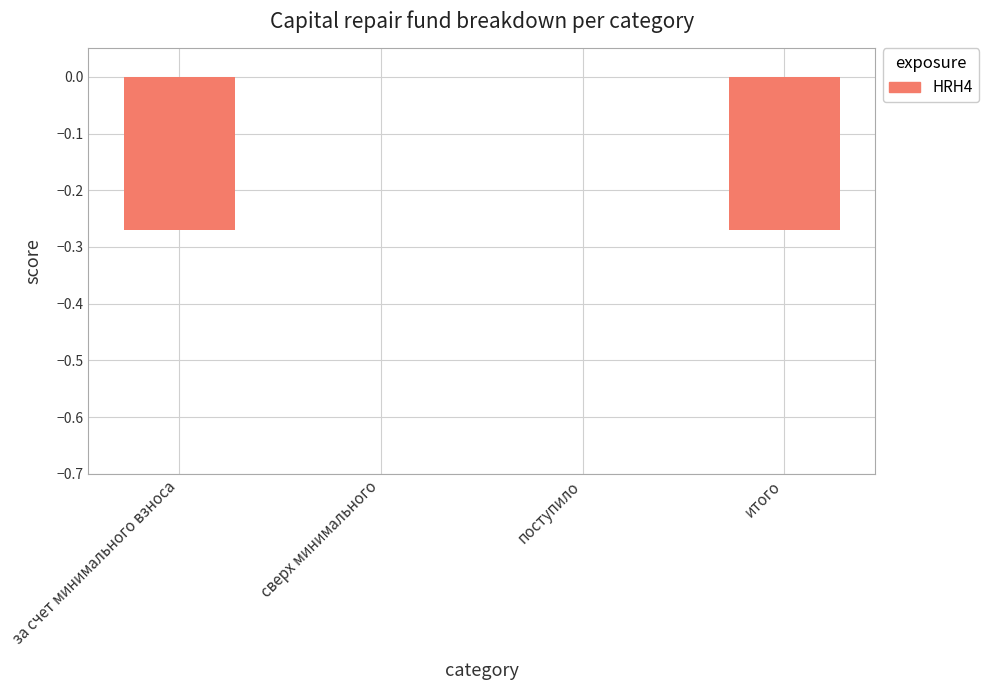

True or false: the data shows -0.1 at за счет минимального взноса.

False